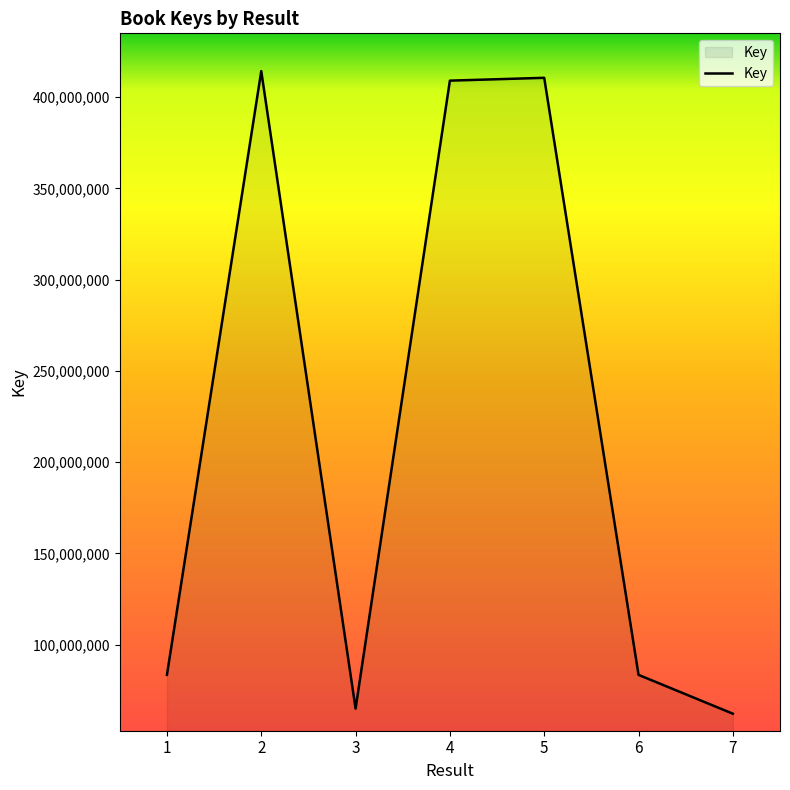

At which category does the data reach its first local peak?

2